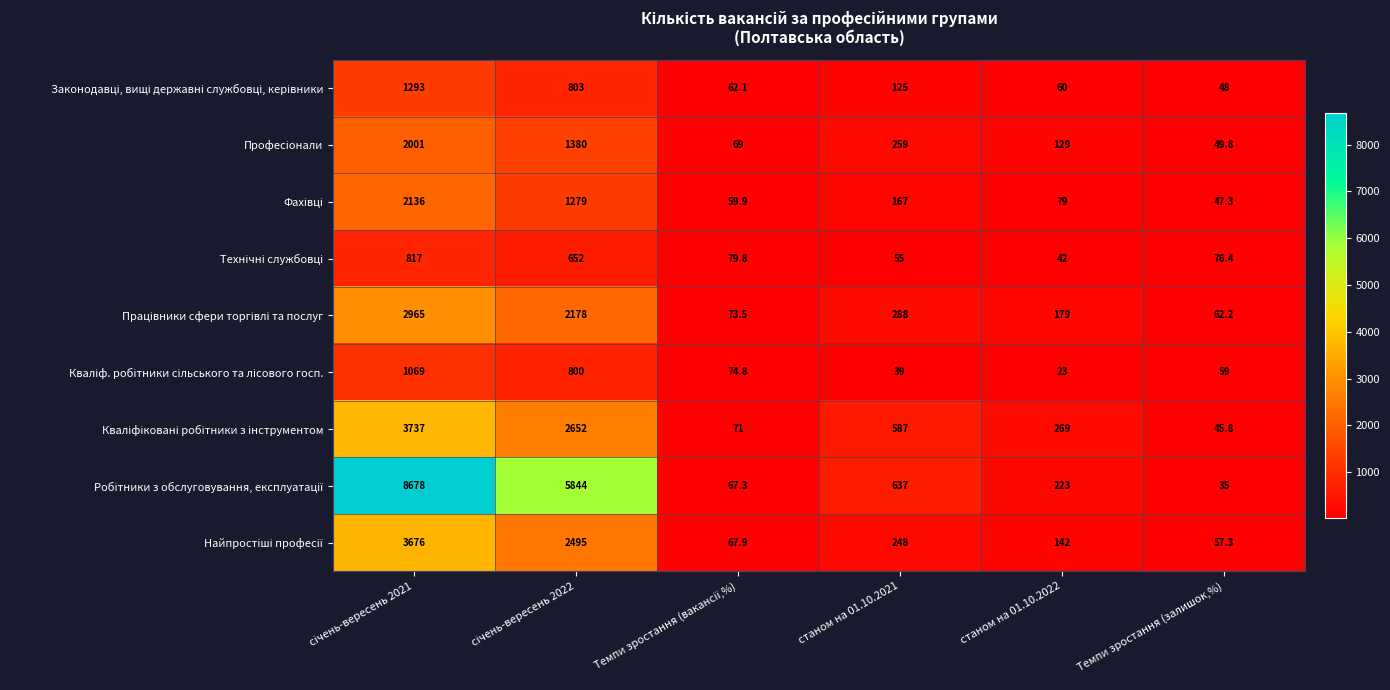

What is the greatest value displayed?

8678.0